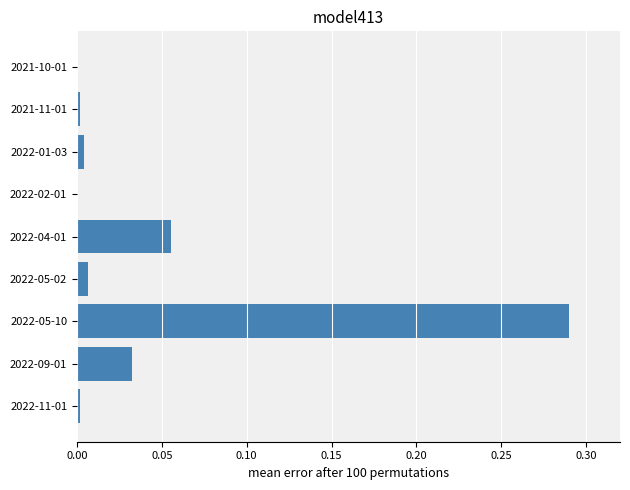

True or false: the data shows 0.1 at 2022-05-10.

False